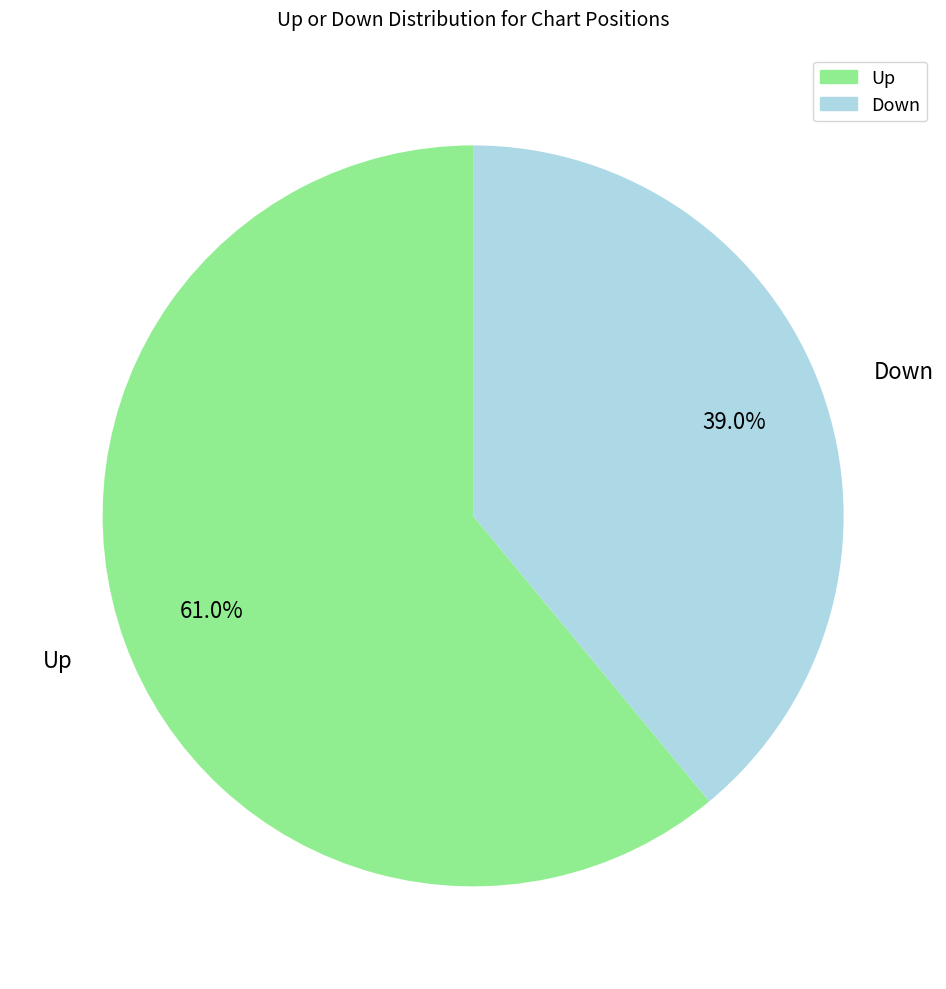

Count the number of slices in the pie.

2